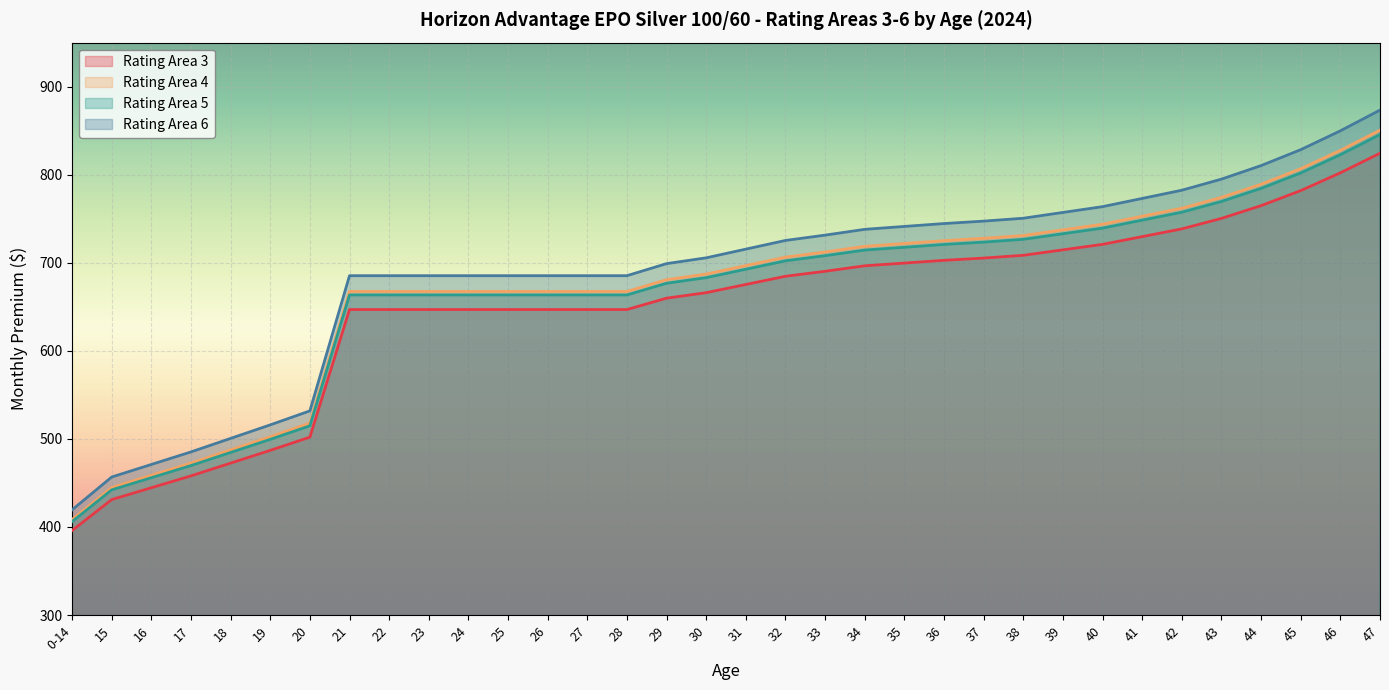

What is the maximum value shown in the chart?

873.4